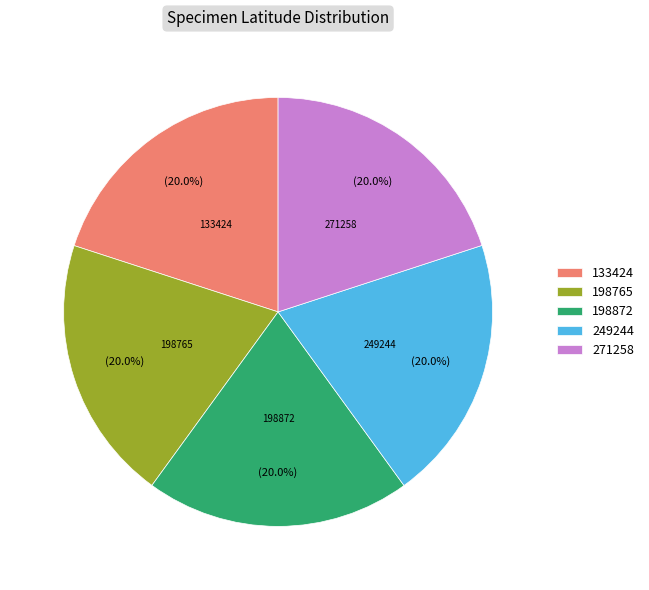

Combined, do 271258 and 133424 account for over 50%?

No